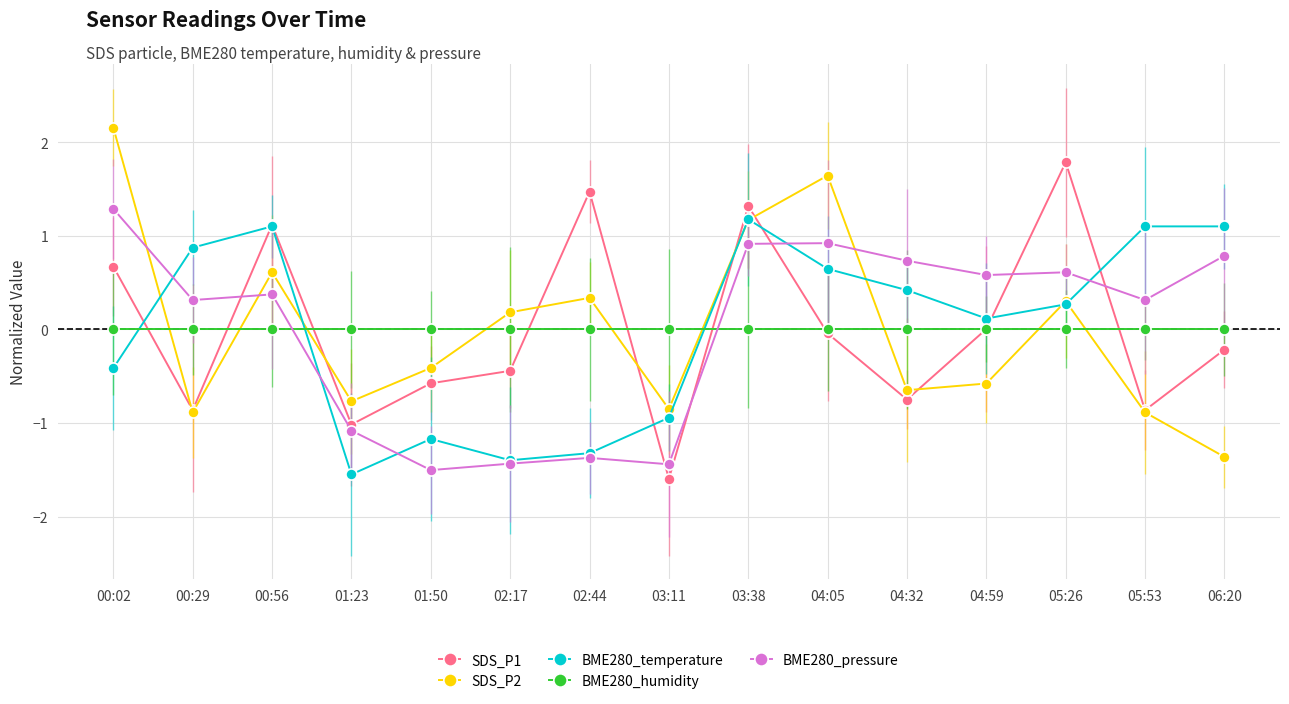

What position from the right is 00:29?

14